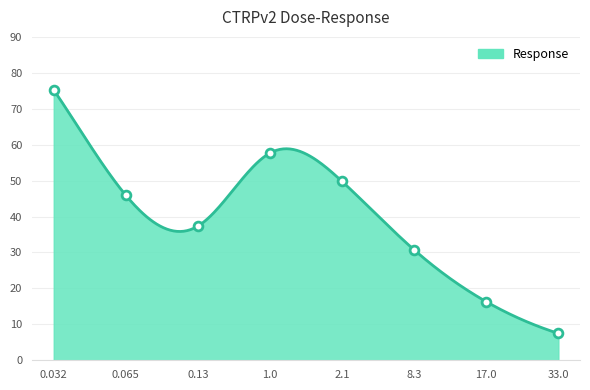

What is the change in value from 2.1 to 17.0?

-33.5